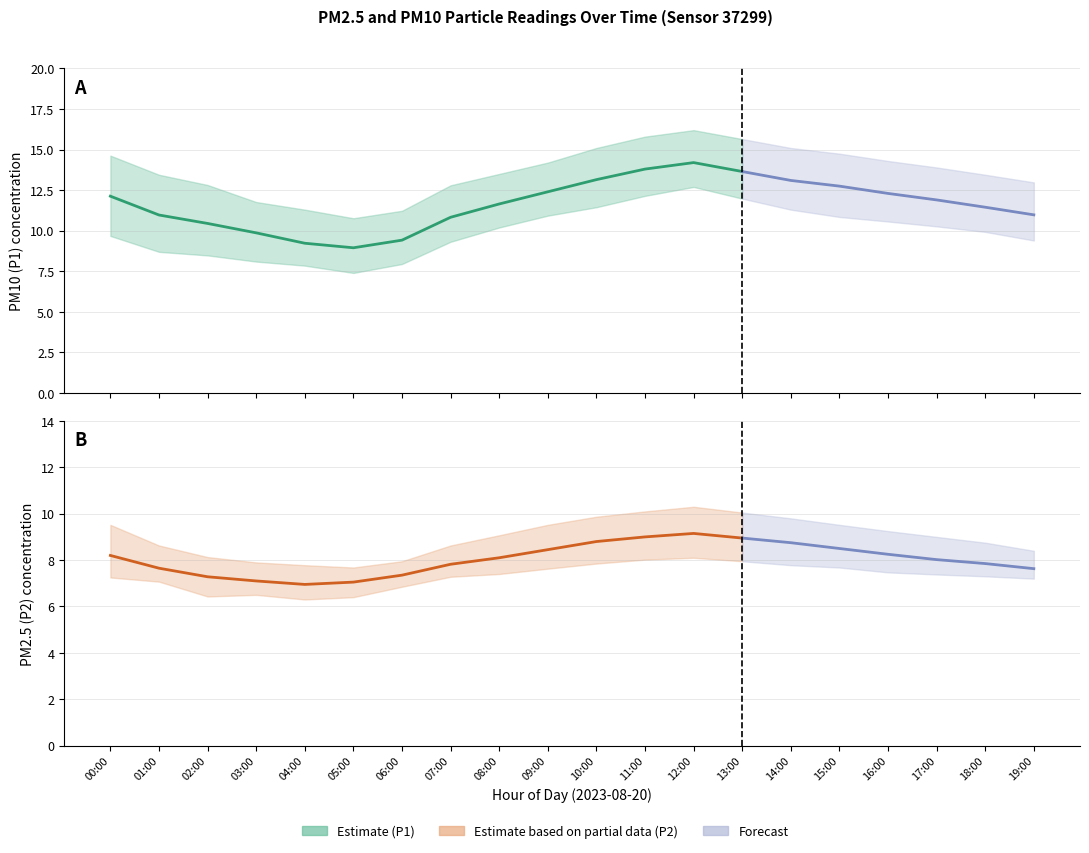

True or false: P2_lower and P1_upper cross at least once.

False